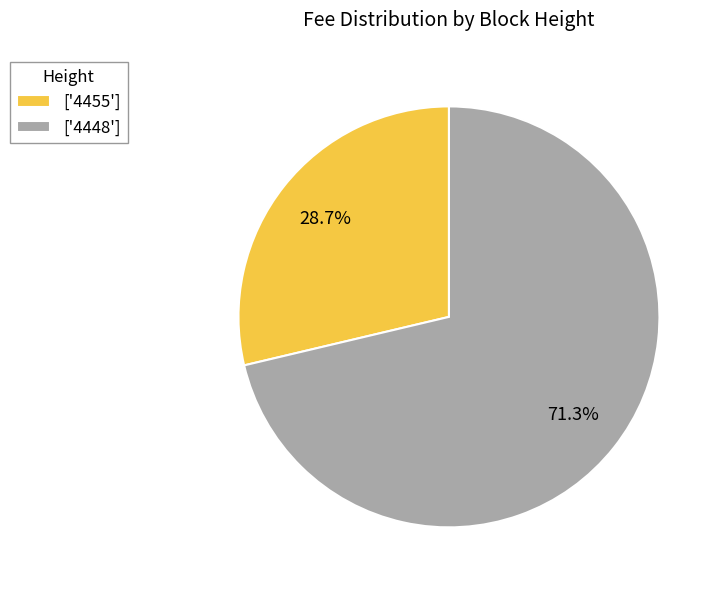

What is the majority slice?

['4448']